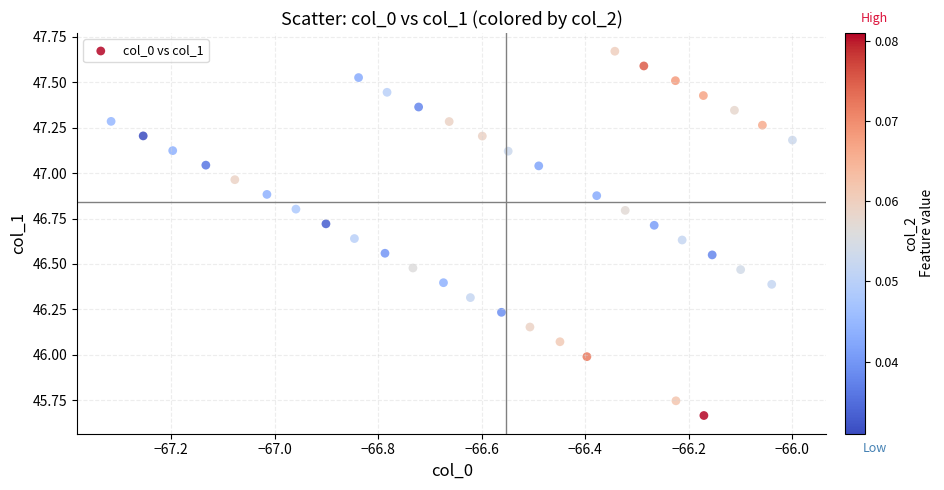

What is the range of Y values (max minus min)?

2.0